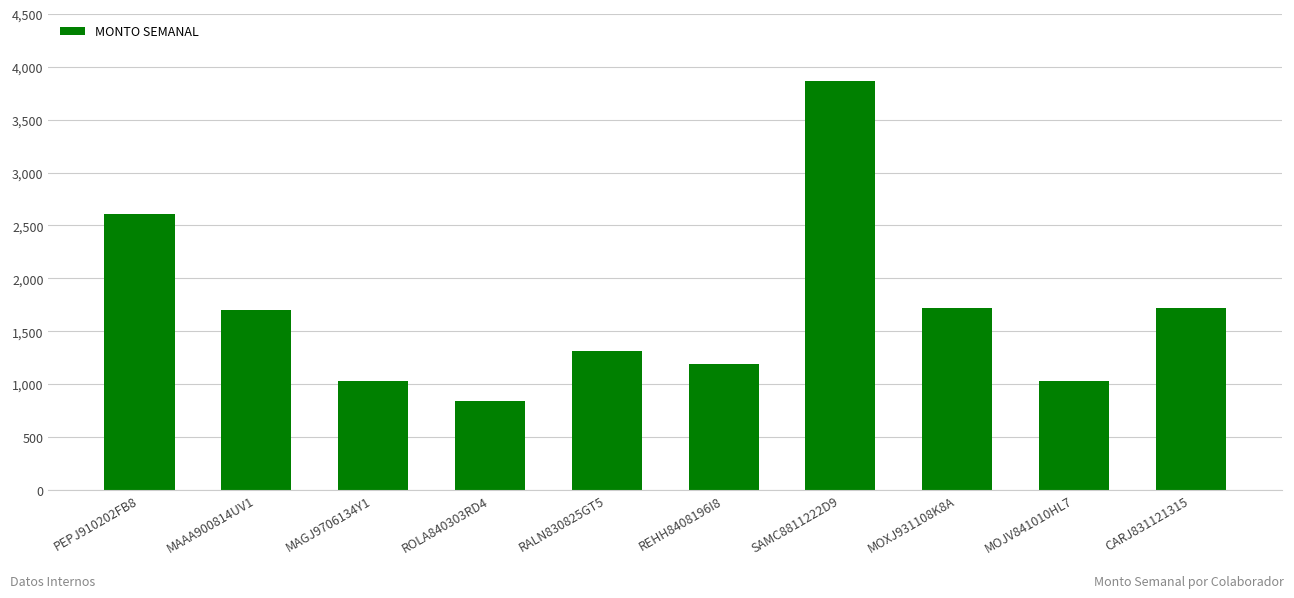

What is the maximum value shown in the chart?

3870.0